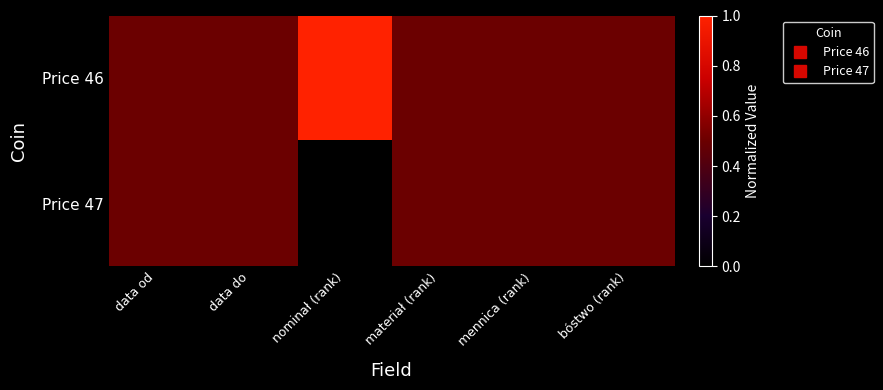

At how many categories does at least one series exceed 0?

6